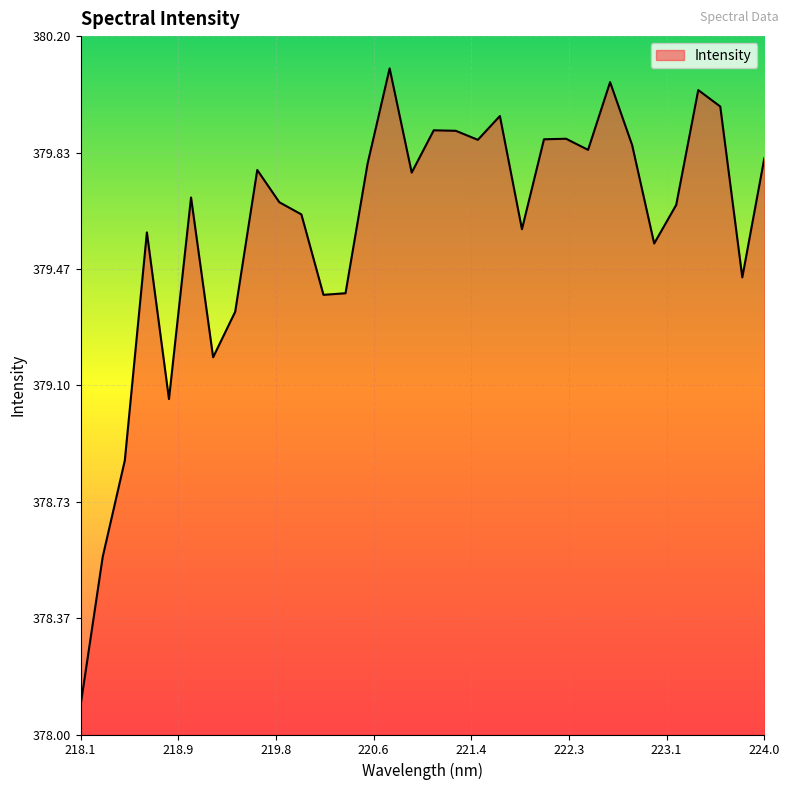

What is the smallest value displayed?

378.1